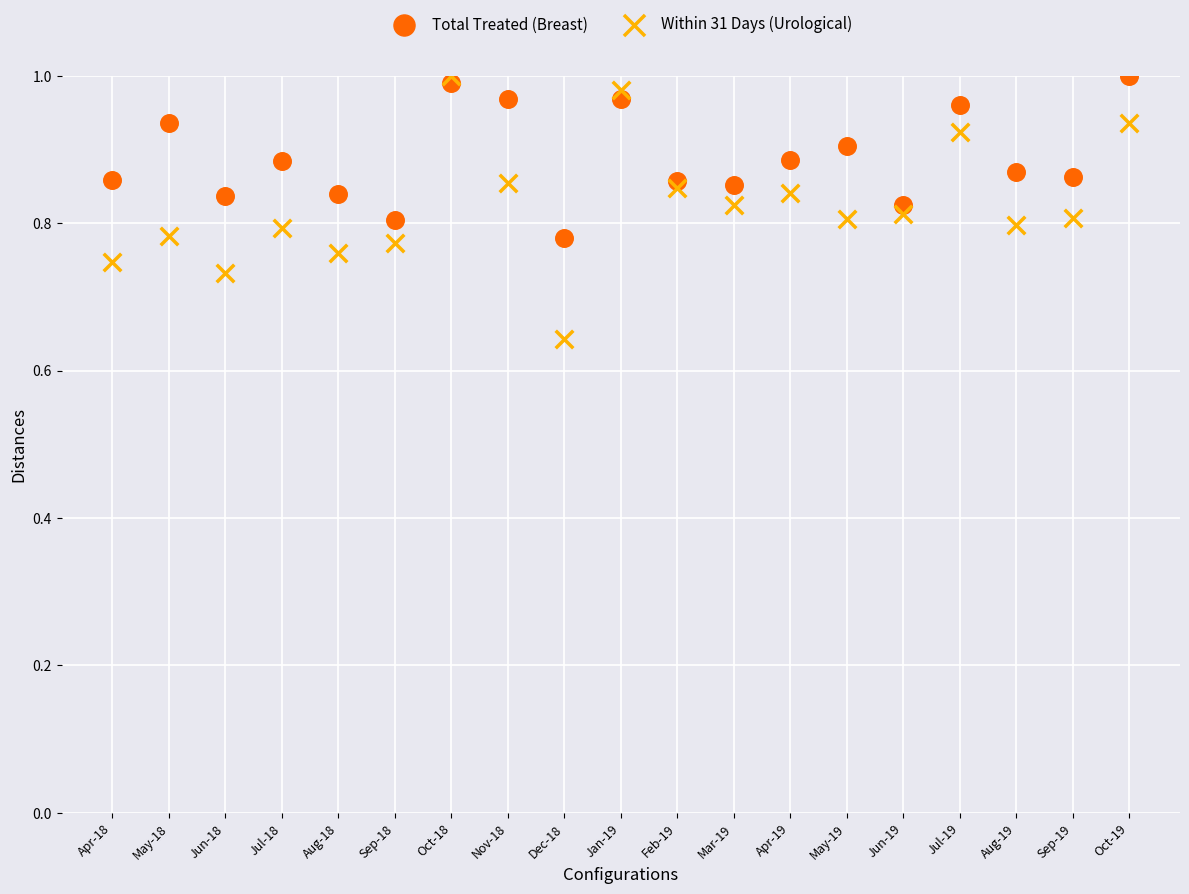

Which series has the largest Y range (max minus min)?

Within 31 Days (Urological)